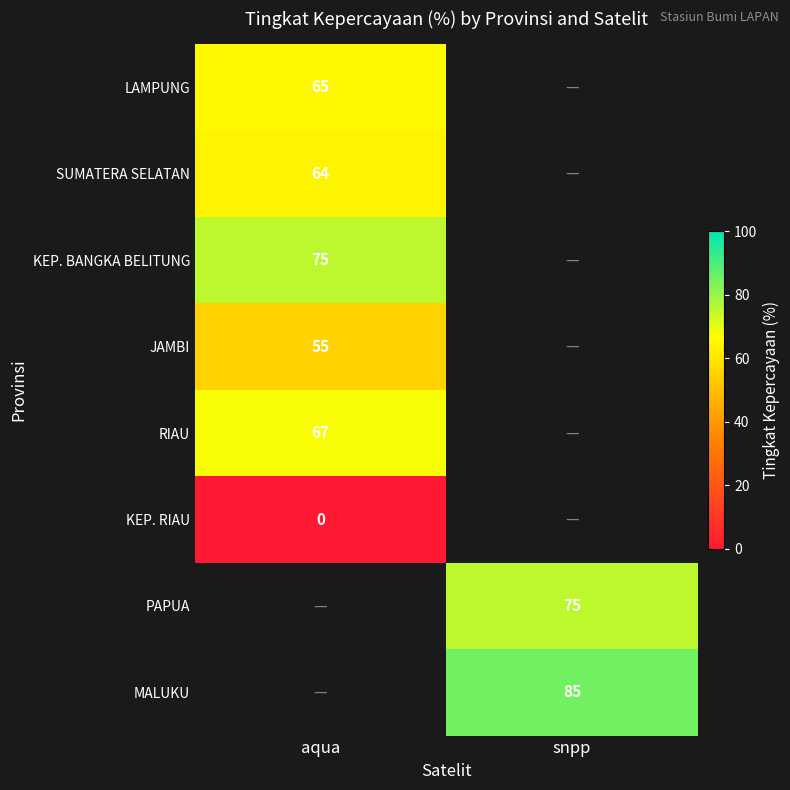

The value of SUMATERA SELATAN at aqua is 64. True or false?

True